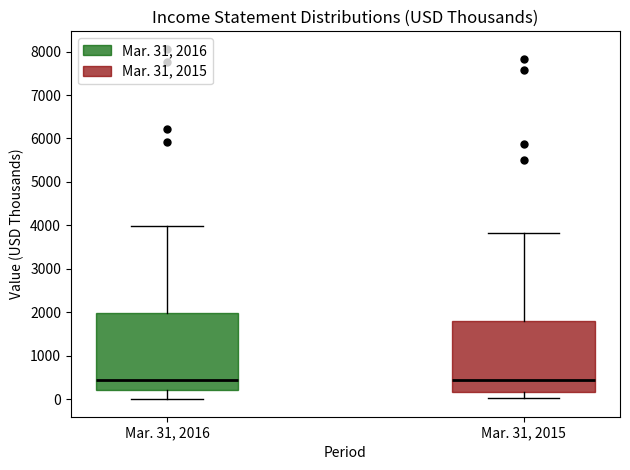

Reading left to right, transcribe this box plot: for each box, give where its median line is, the range the box spans, and where its two whiskers end, as read against the y-axis. The values are not printed on the chart, so give them approximately, as read against the axis.

Mar. 31, 2016: median 500, box 200 to 2000, whiskers 0 to 4000
Mar. 31, 2015: median 500, box 200 to 1800, whiskers 0 to 3800